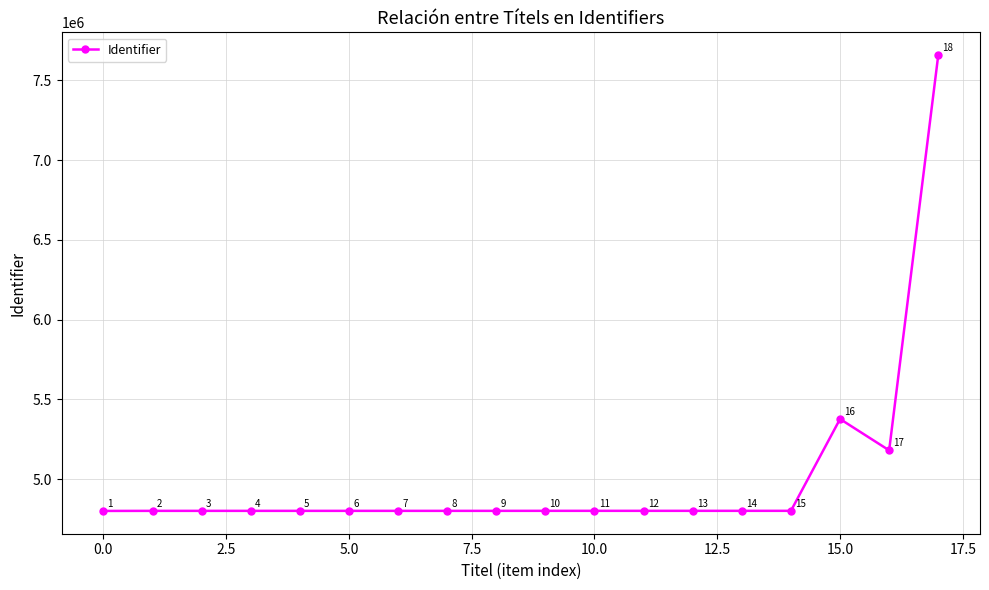

How many distinct data groups are displayed?

1